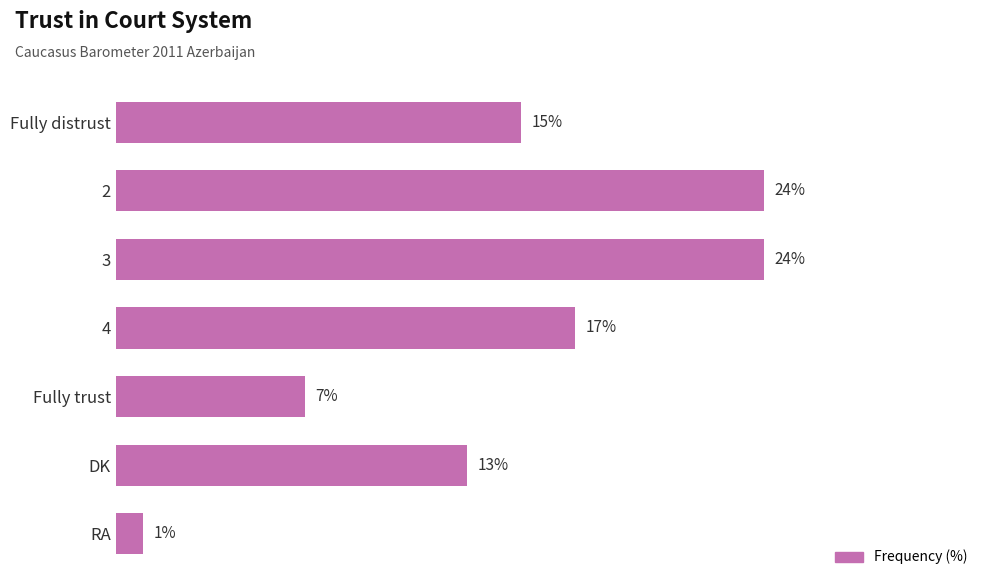

What is the label of the 6th bar from the top?

DK